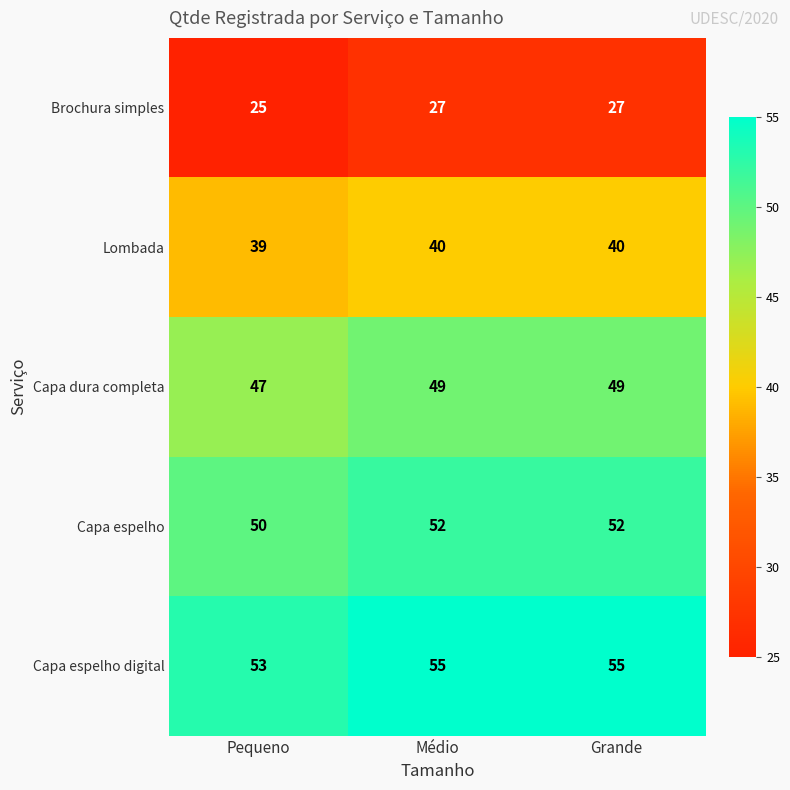

What is the spread (max minus min) of values at Grande?

28